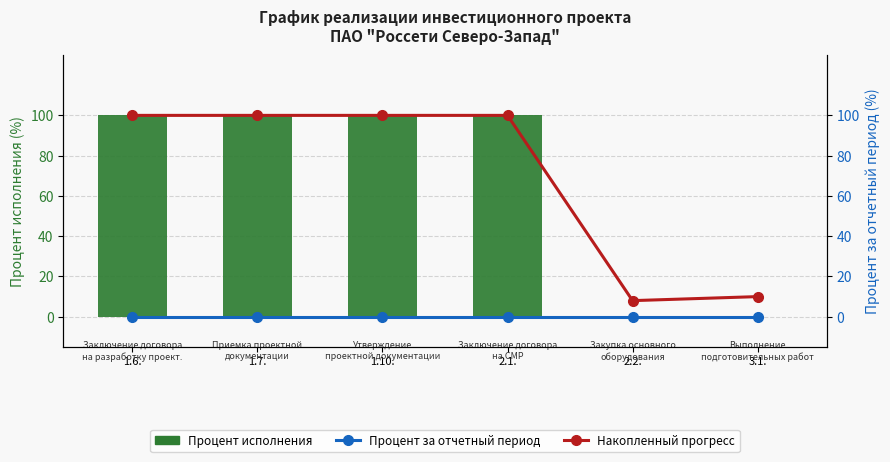

Rank the series by their maximum value, from highest to lowest.

Процент исполнения, Накопленный прогресс, Процент за отчетный период